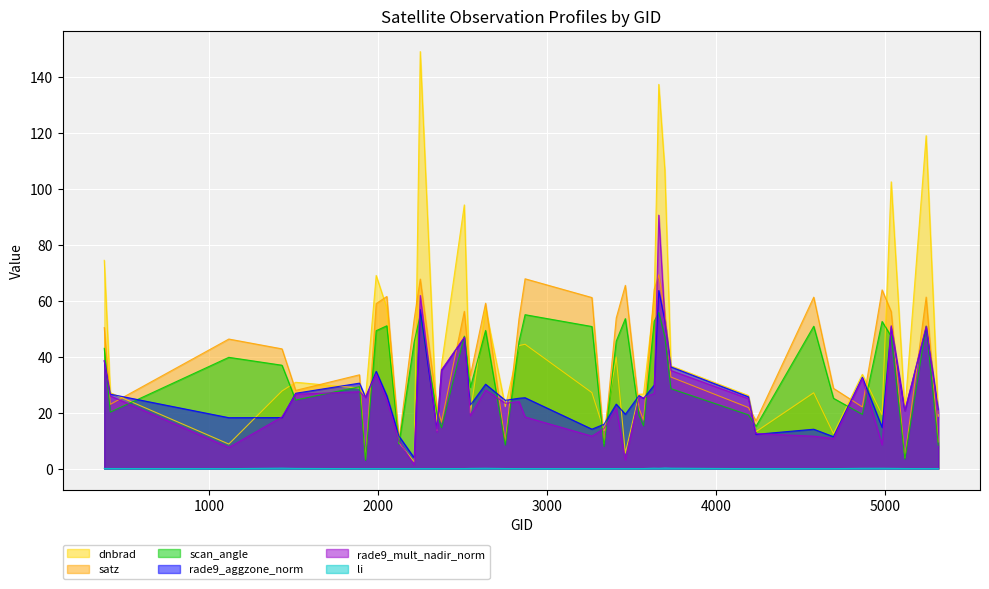

After their last crossing, which series has the higher values: satz or rade9_aggzone_norm?

rade9_aggzone_norm